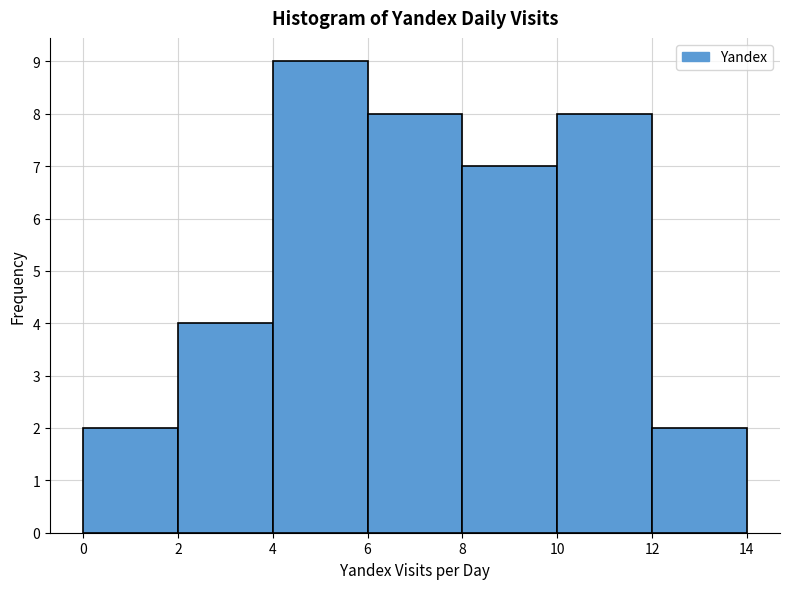

Which range on the x-axis has the tallest bar?

4 to 6